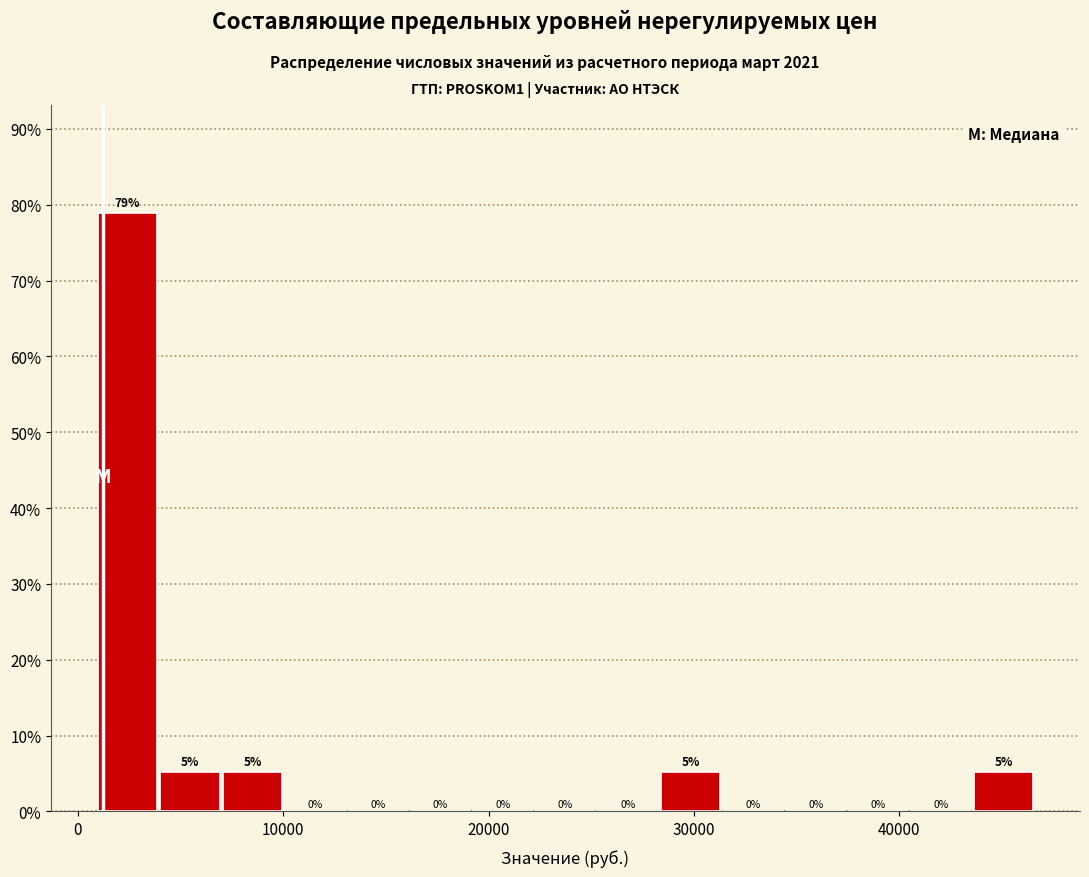

Around what value on the x-axis is the tallest bar? Give the approximate position of its centre, as read against the axis.

2000